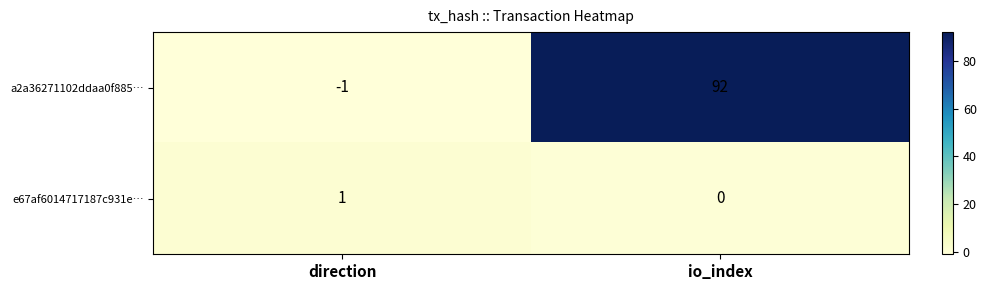

Which series has the largest range (max minus min)?

a2a36271102ddaa0f885…